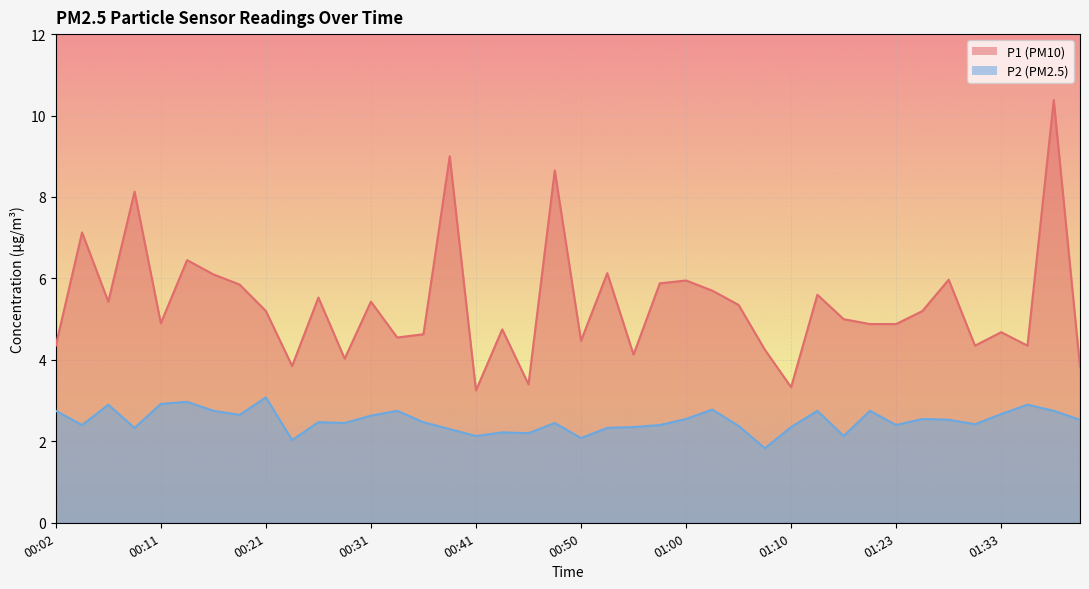

What is the minimum value for P2?

1.8